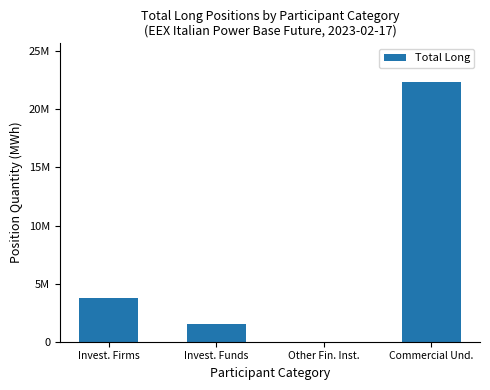

Are the bars horizontal?

No